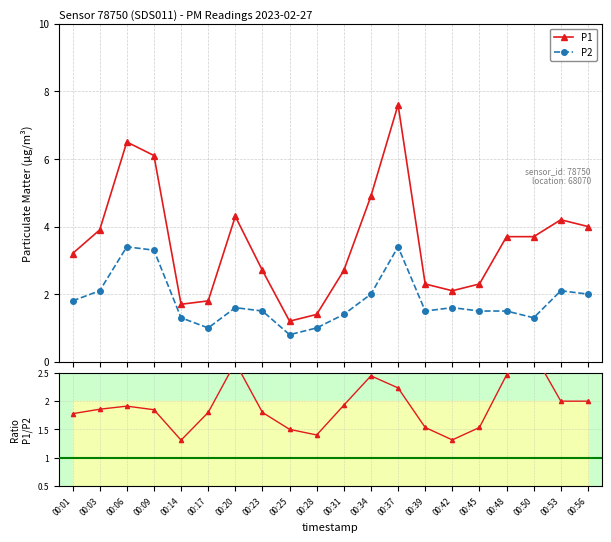

What is the lowest value of the P1 series?

1.2